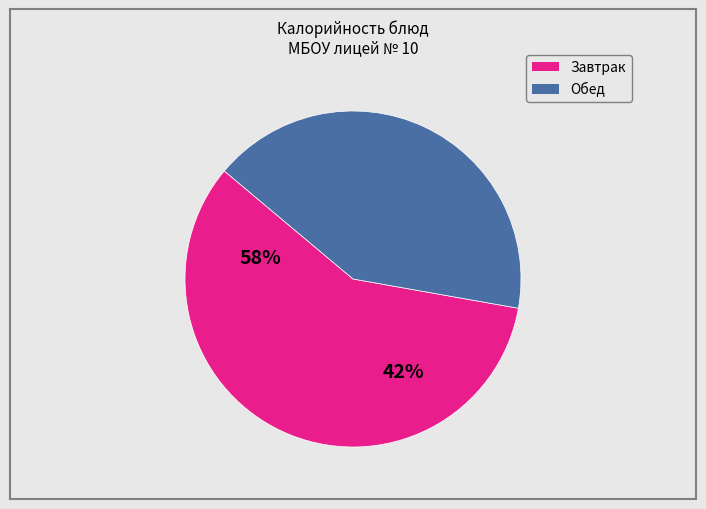

Does any single category account for the majority?

Yes